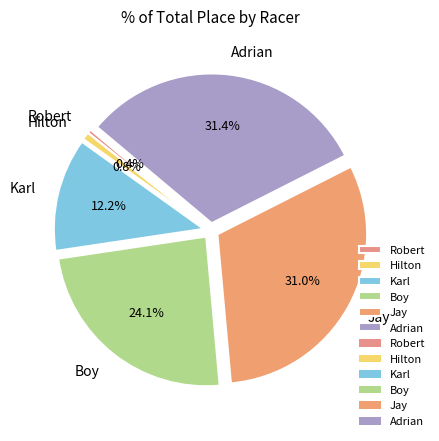

Is there a majority slice in this chart?

No